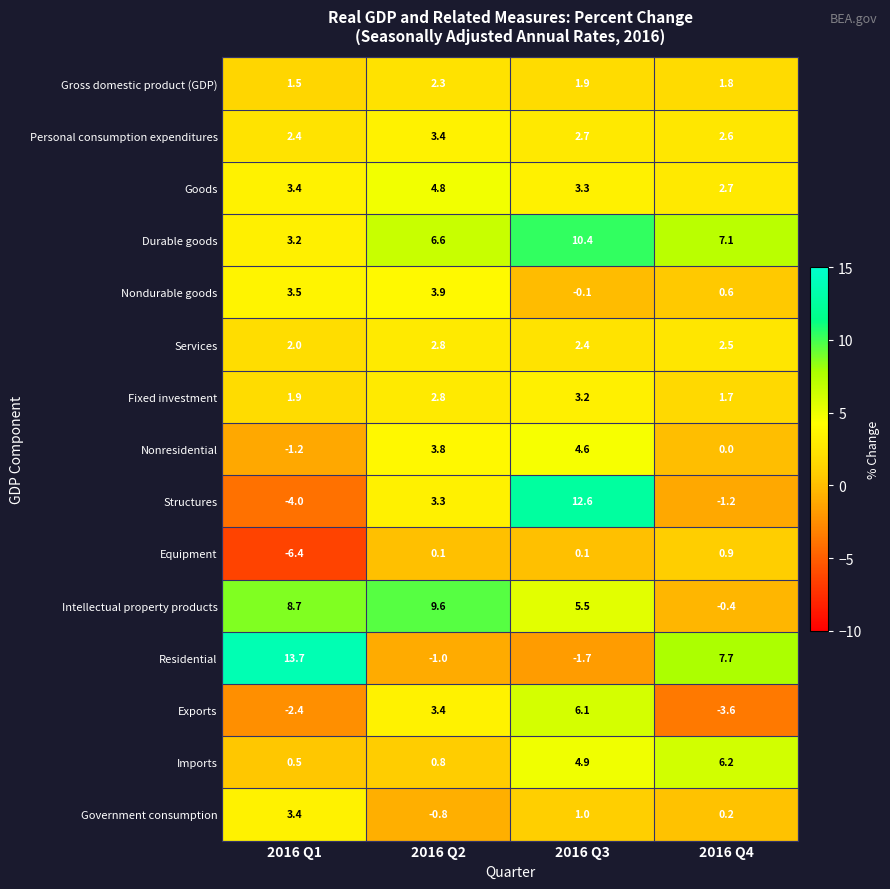

What is the total value across all series at 2016 Q3?

56.9